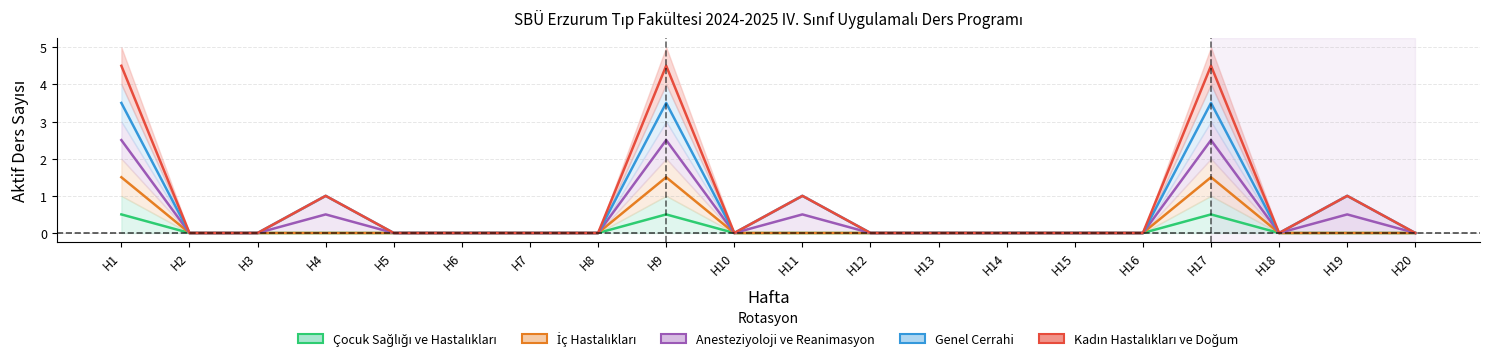

At which category does the chart reach its peak across all series?

H1